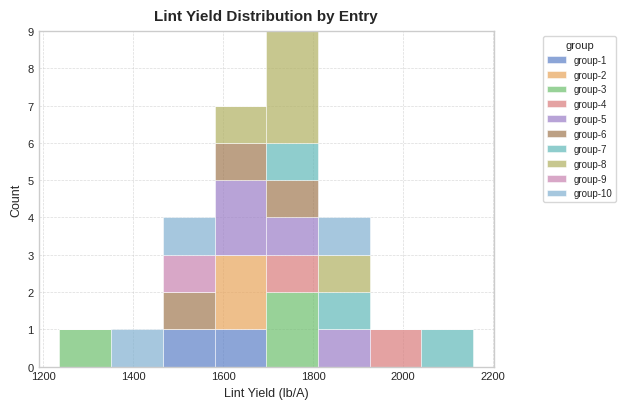

Which range on the x-axis has the tallest stacked bar (by total height)?

1700 to 1820